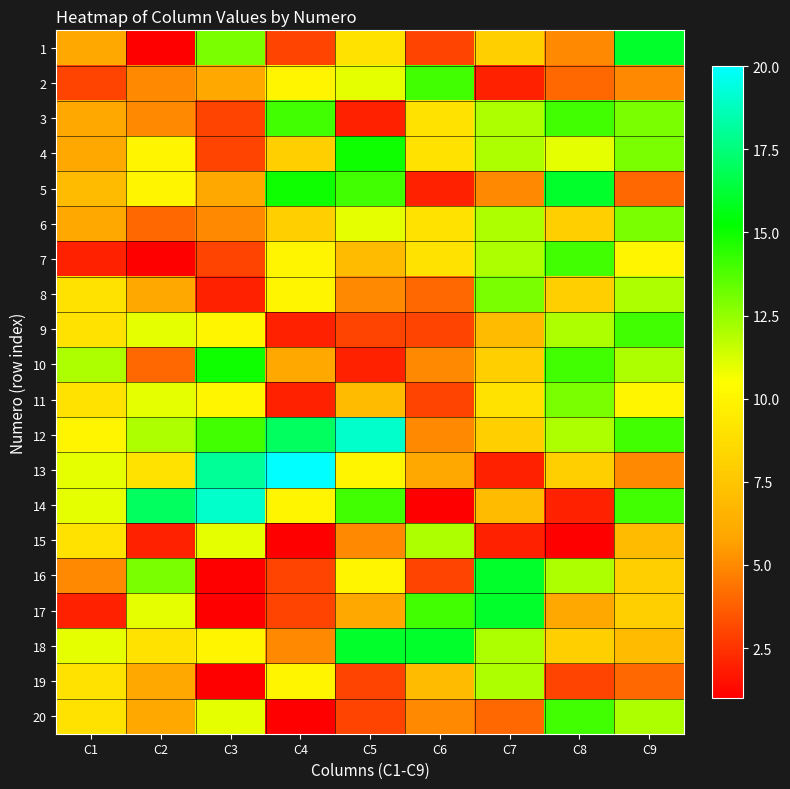

Reading left to right, list all the values displayed in this chart.

1: C1=6	C2=1	C3=13	C4=3	C5=9	C6=3	C7=8	C8=5	C9=16
2: C1=3	C2=5	C3=6	C4=10	C5=11	C6=14	C7=2	C8=4	C9=5
3: C1=6	C2=5	C3=3	C4=14	C5=2	C6=9	C7=12	C8=14	C9=13
4: C1=6	C2=10	C3=3	C4=8	C5=15	C6=9	C7=12	C8=11	C9=13
5: C1=7	C2=10	C3=6	C4=15	C5=14	C6=2	C7=5	C8=16	C9=4
6: C1=6	C2=4	C3=5	C4=8	C5=11	C6=9	C7=12	C8=8	C9=13
7: C1=2	C2=1	C3=3	C4=10	C5=7	C6=9	C7=12	C8=14	C9=10
8: C1=9	C2=6	C3=2	C4=10	C5=5	C6=4	C7=13	C8=8	C9=12
9: C1=9	C2=11	C3=10	C4=2	C5=3	C6=3	C7=7	C8=12	C9=14
10: C1=12	C2=4	C3=15	C4=6	C5=2	C6=5	C7=8	C8=14	C9=12
11: C1=9	C2=11	C3=10	C4=2	C5=7	C6=3	C7=9	C8=13	C9=10
12: C1=10	C2=12	C3=14	C4=17	C5=19	C6=5	C7=8	C8=12	C9=14
13: C1=11	C2=9	C3=18	C4=20	C5=10	C6=6	C7=2	C8=8	C9=5
14: C1=11	C2=17	C3=19	C4=10	C5=14	C6=1	C7=7	C8=2	C9=14
15: C1=9	C2=2	C3=11	C4=1	C5=5	C6=12	C7=2	C8=1	C9=7
16: C1=5	C2=13	C3=1	C4=3	C5=10	C6=3	C7=16	C8=12	C9=8
17: C1=2	C2=11	C3=1	C4=3	C5=6	C6=14	C7=16	C8=6	C9=8
18: C1=11	C2=9	C3=10	C4=5	C5=16	C6=16	C7=12	C8=8	C9=7
19: C1=9	C2=6	C3=1	C4=10	C5=3	C6=7	C7=12	C8=3	C9=4
20: C1=9	C2=6	C3=11	C4=1	C5=3	C6=5	C7=4	C8=14	C9=12